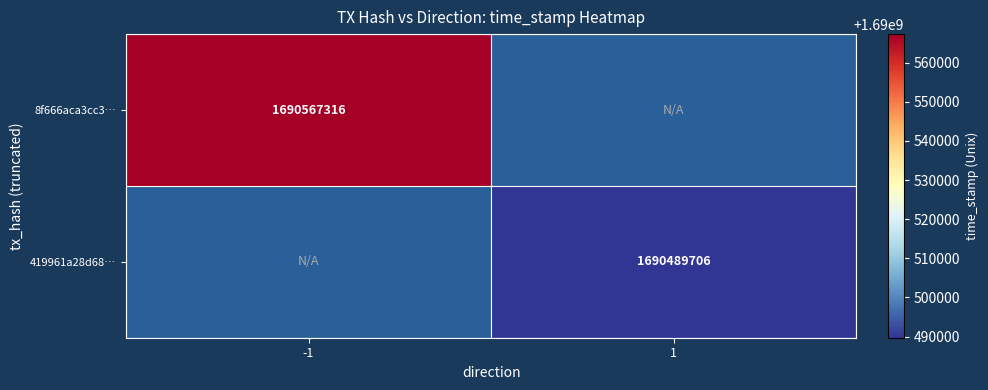

Count the number of data series in this chart.

2